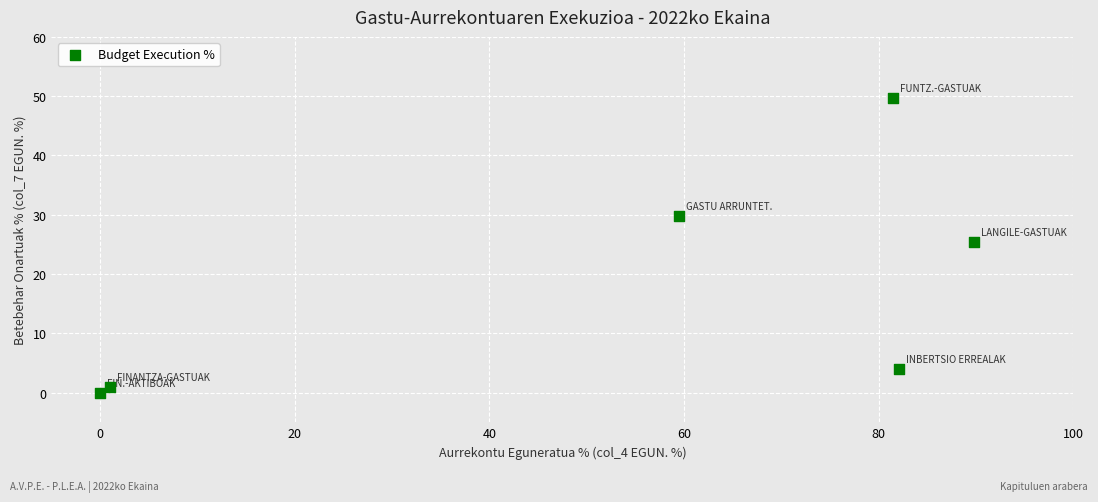

What Y value in the scatter plot is closest to 24?

25.4